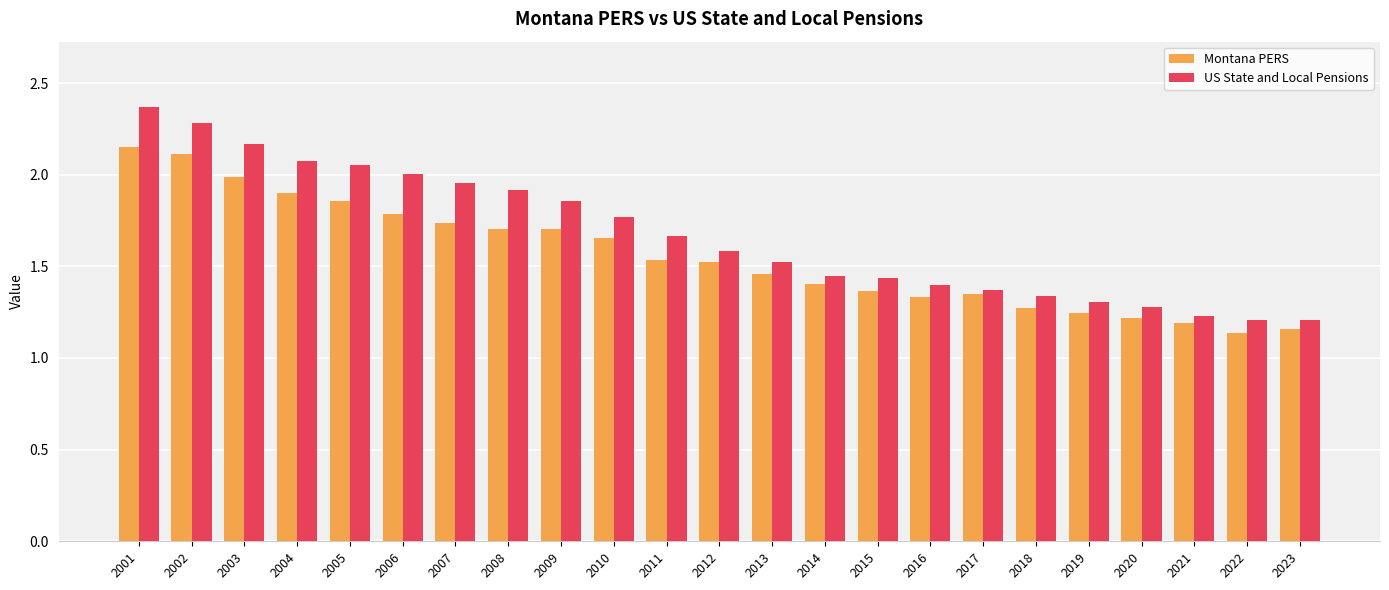

Where is Montana PERS nearest to the value 1?

2022